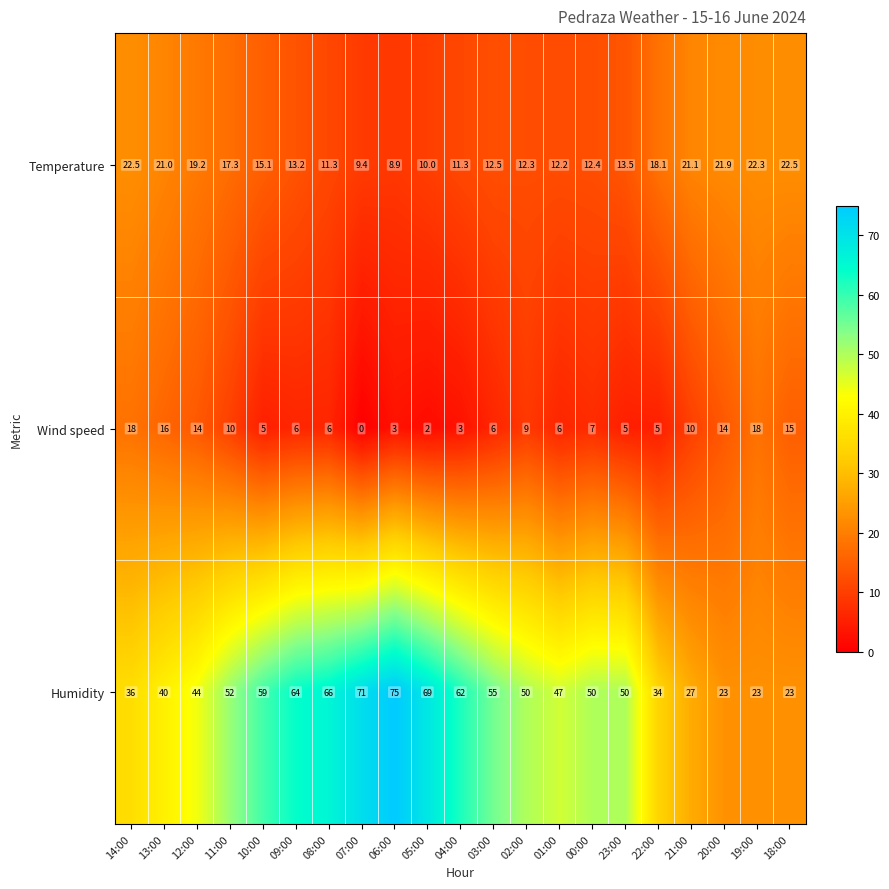

What is the difference between the maximum and minimum values in the Humidity series?

52.0